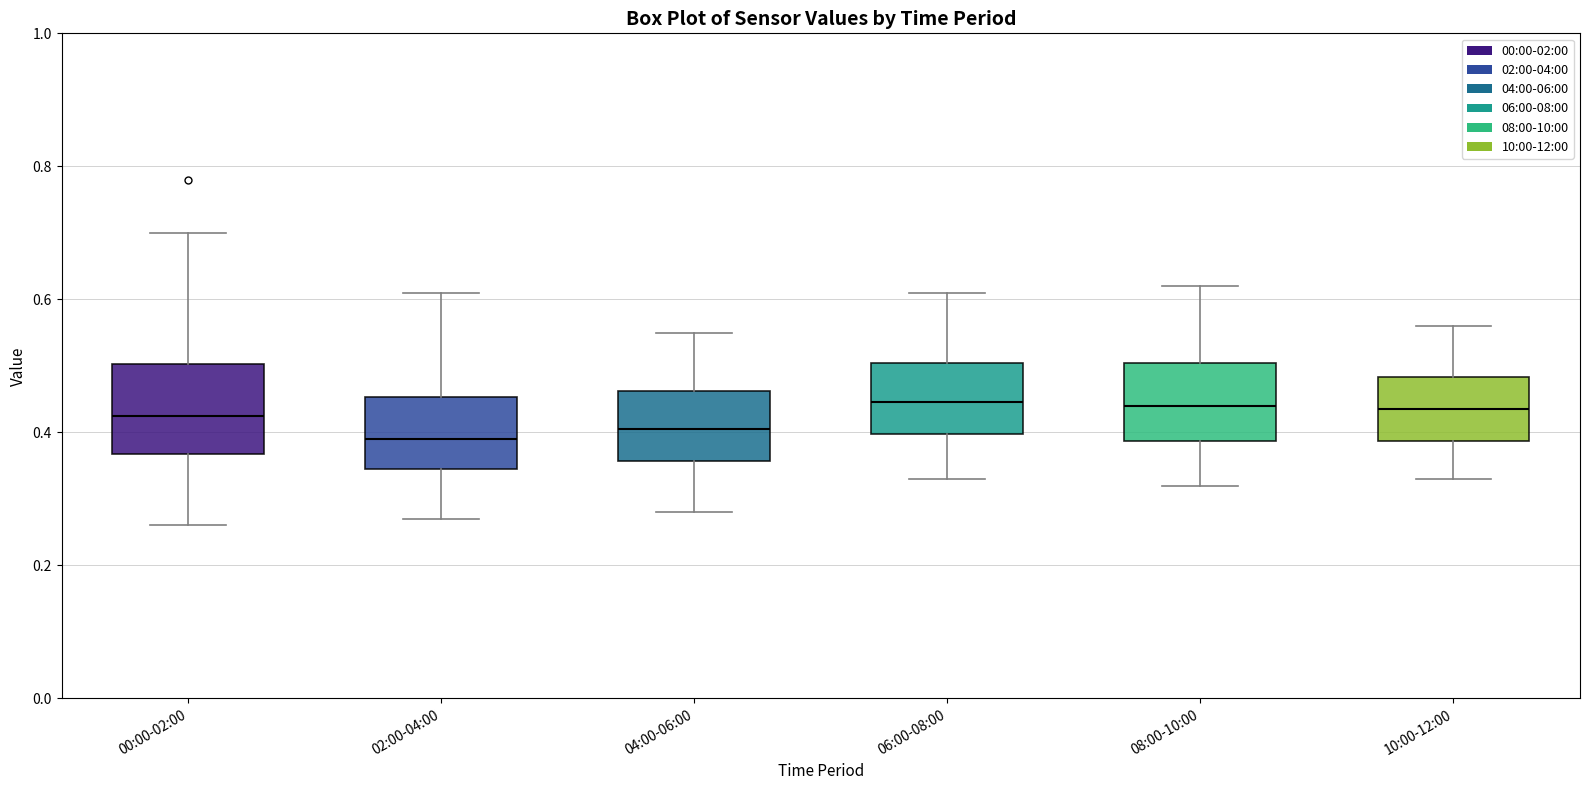

Reading left to right, transcribe this box plot: for each box, give where its median line is, the range the box spans, and where its two whiskers end, as read against the y-axis. The values are not printed on the chart, so give them approximately, as read against the axis.

00:00-02:00: median 0.42, box 0.36 to 0.50, whiskers 0.26 to 0.70
02:00-04:00: median 0.40, box 0.34 to 0.46, whiskers 0.28 to 0.62
04:00-06:00: median 0.40, box 0.36 to 0.46, whiskers 0.28 to 0.56
06:00-08:00: median 0.44, box 0.40 to 0.50, whiskers 0.34 to 0.62
08:00-10:00: median 0.44, box 0.38 to 0.50, whiskers 0.32 to 0.62
10:00-12:00: median 0.44, box 0.38 to 0.48, whiskers 0.34 to 0.56